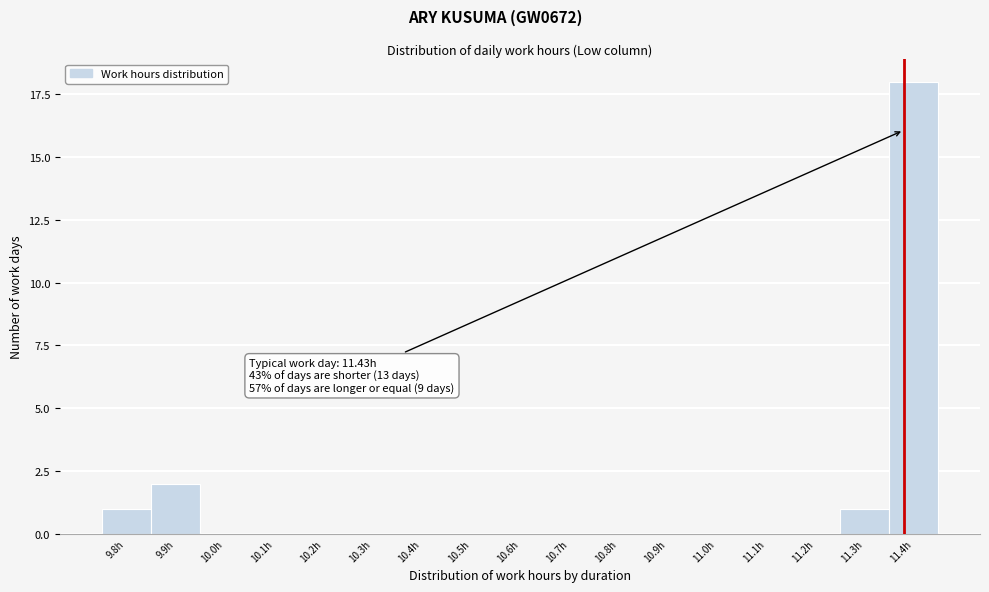

Reading left to right, extract all data points from this chart.

9.8h=1	9.9h=2	10.0h=0	10.1h=0	10.2h=0	10.3h=0	10.4h=0	10.5h=0	10.6h=0	10.7h=0	10.8h=0	10.9h=0	11.0h=0	11.1h=0	11.2h=0	11.3h=1	11.4h=18